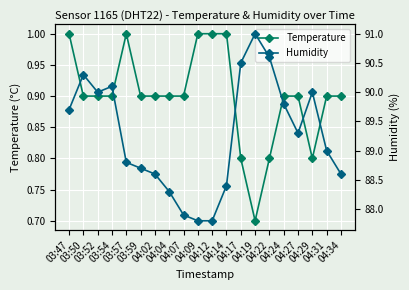

What is the average value of the Temperature series?

0.9